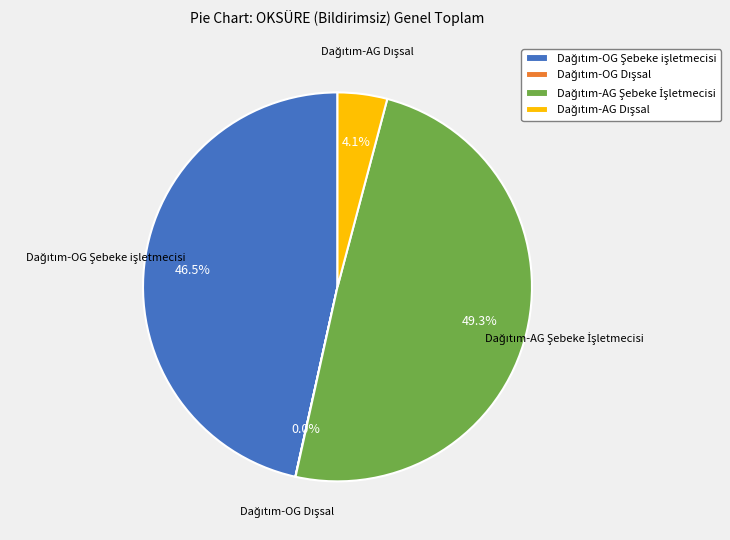

Is there any slice that represents more than half of the pie?

No